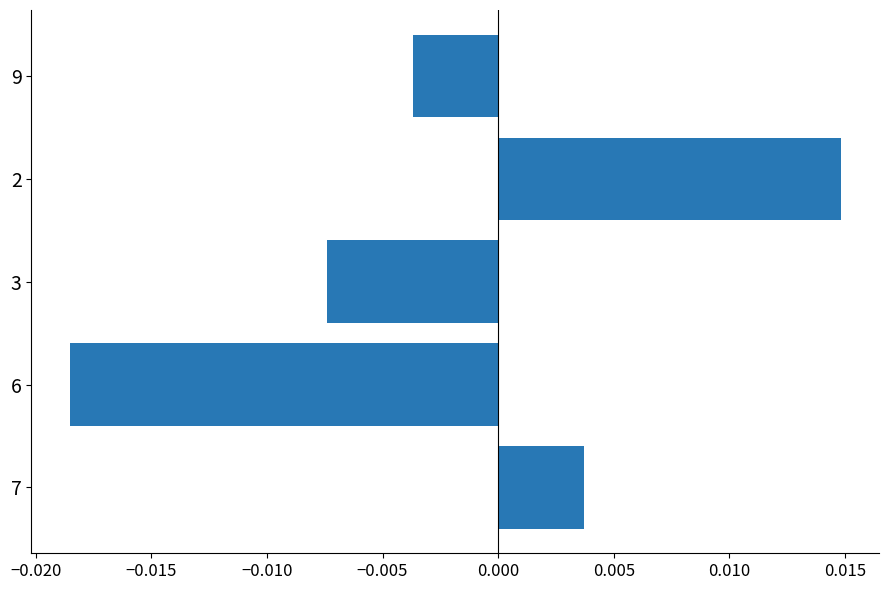

Rank the categories by value from lowest to highest.

6, 3, 9, 7, 2